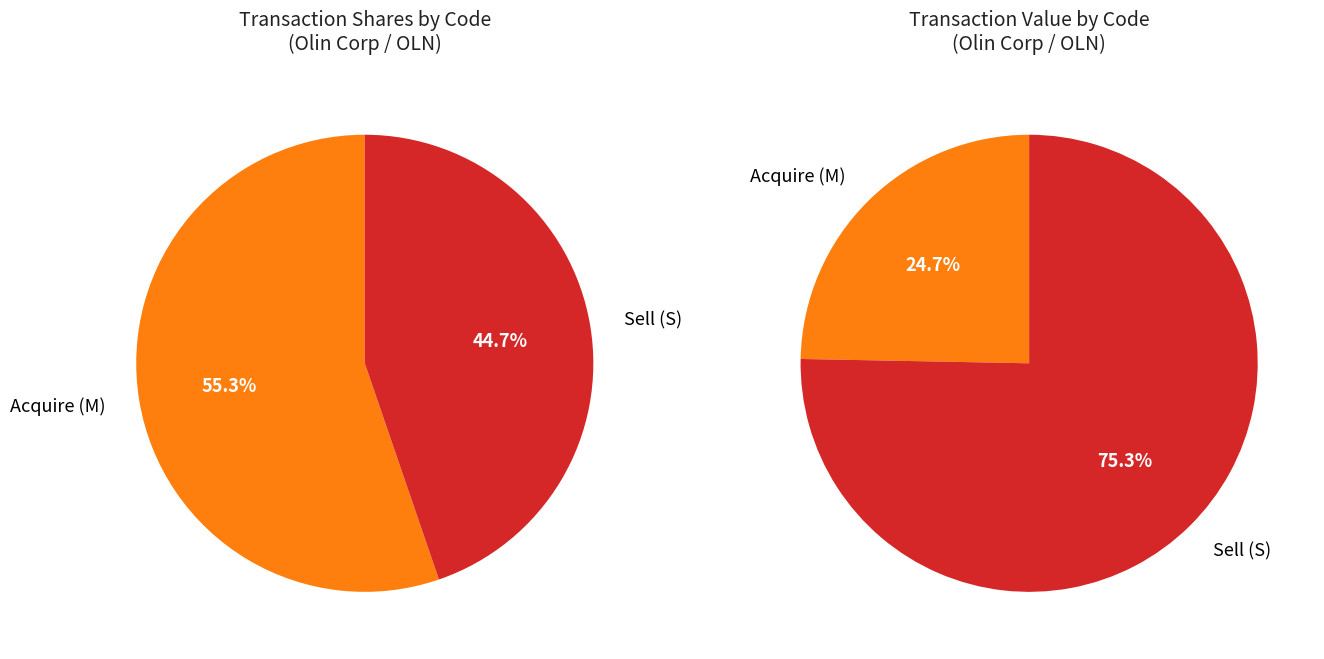

Is it true that 2023-01-02 (M) is 1% of the pie?

False